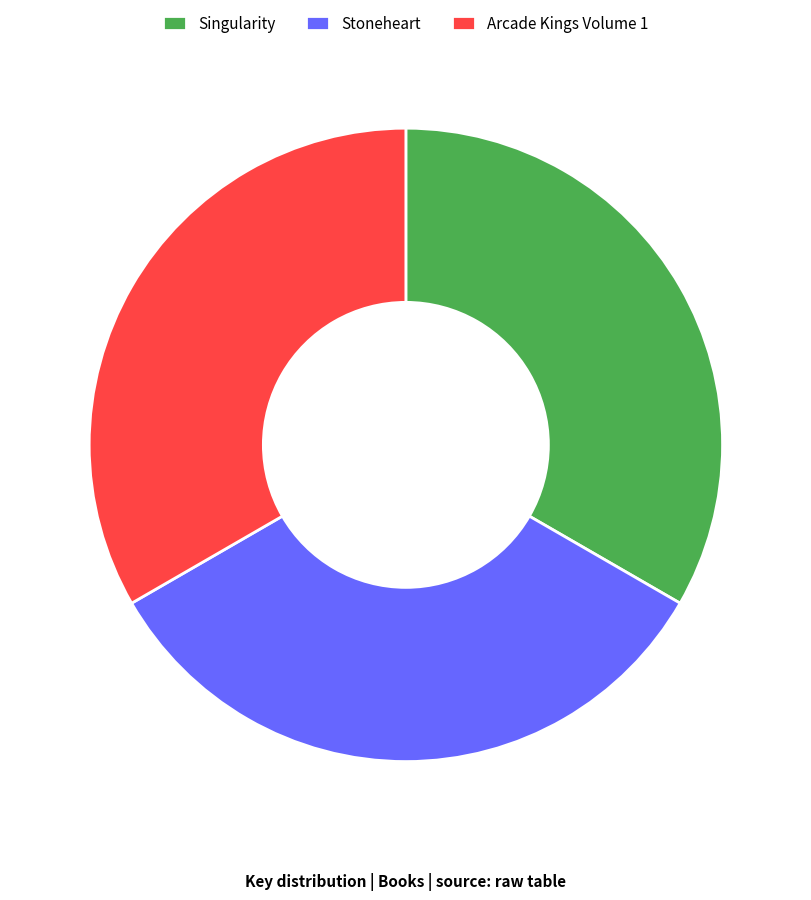

Does Singularity represent more than half of the total?

No